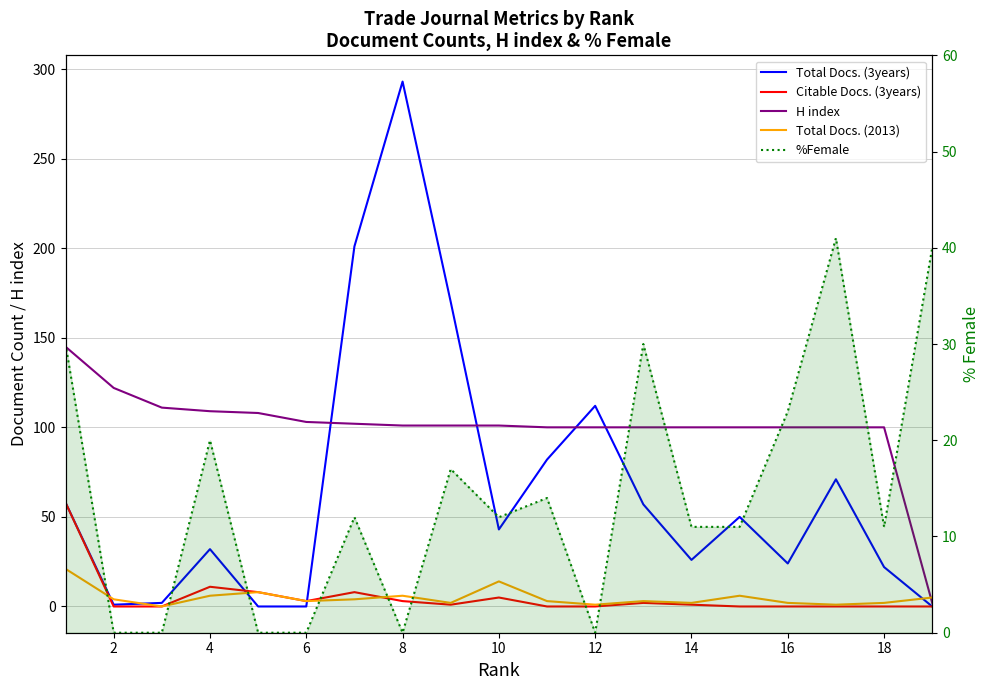

What is the sum of all Citable Docs. (3years) values?

100